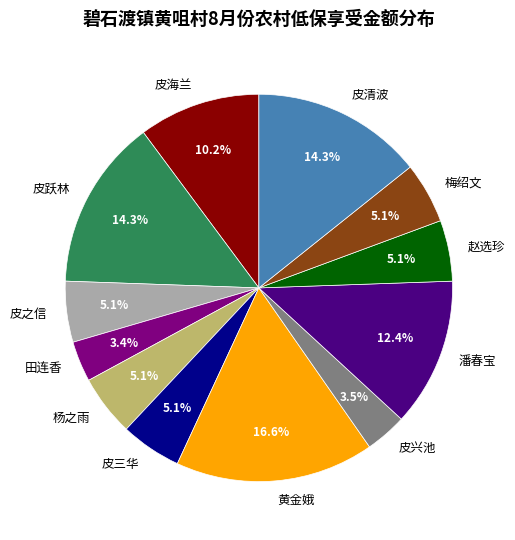

True or false: 皮海兰 accounts for 3% of the total.

False